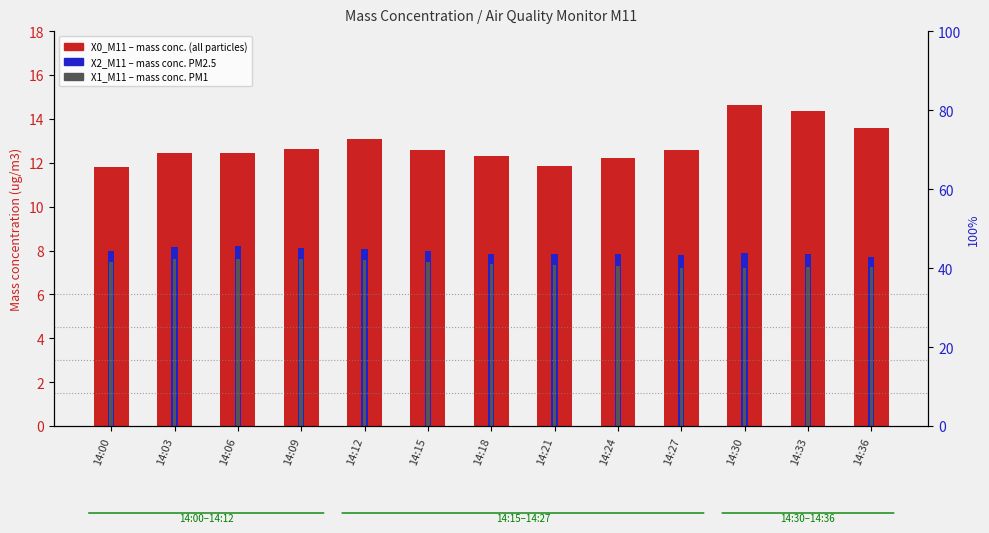

What is the value of the X2_M11 (mass conc. PM2.5) bar at the 7th from the left?

7.9